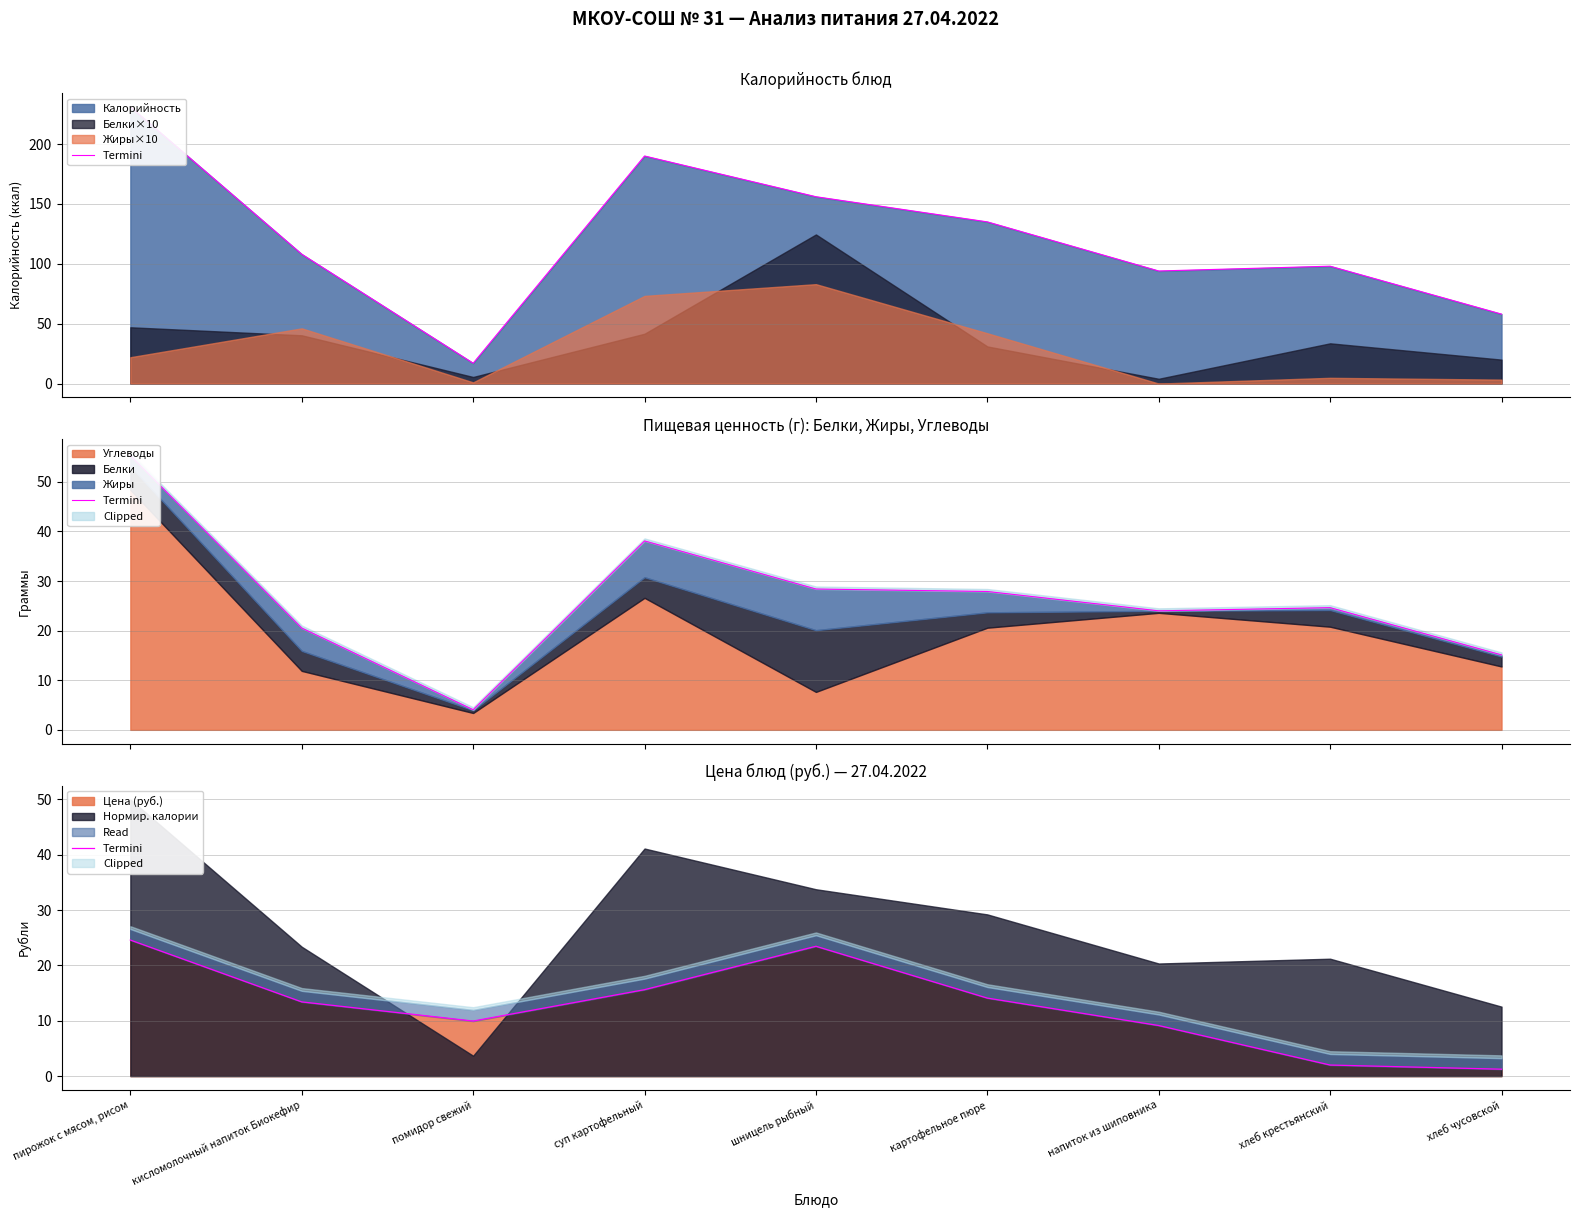

The value at шницель рыбный is 23.5. True or false?

True